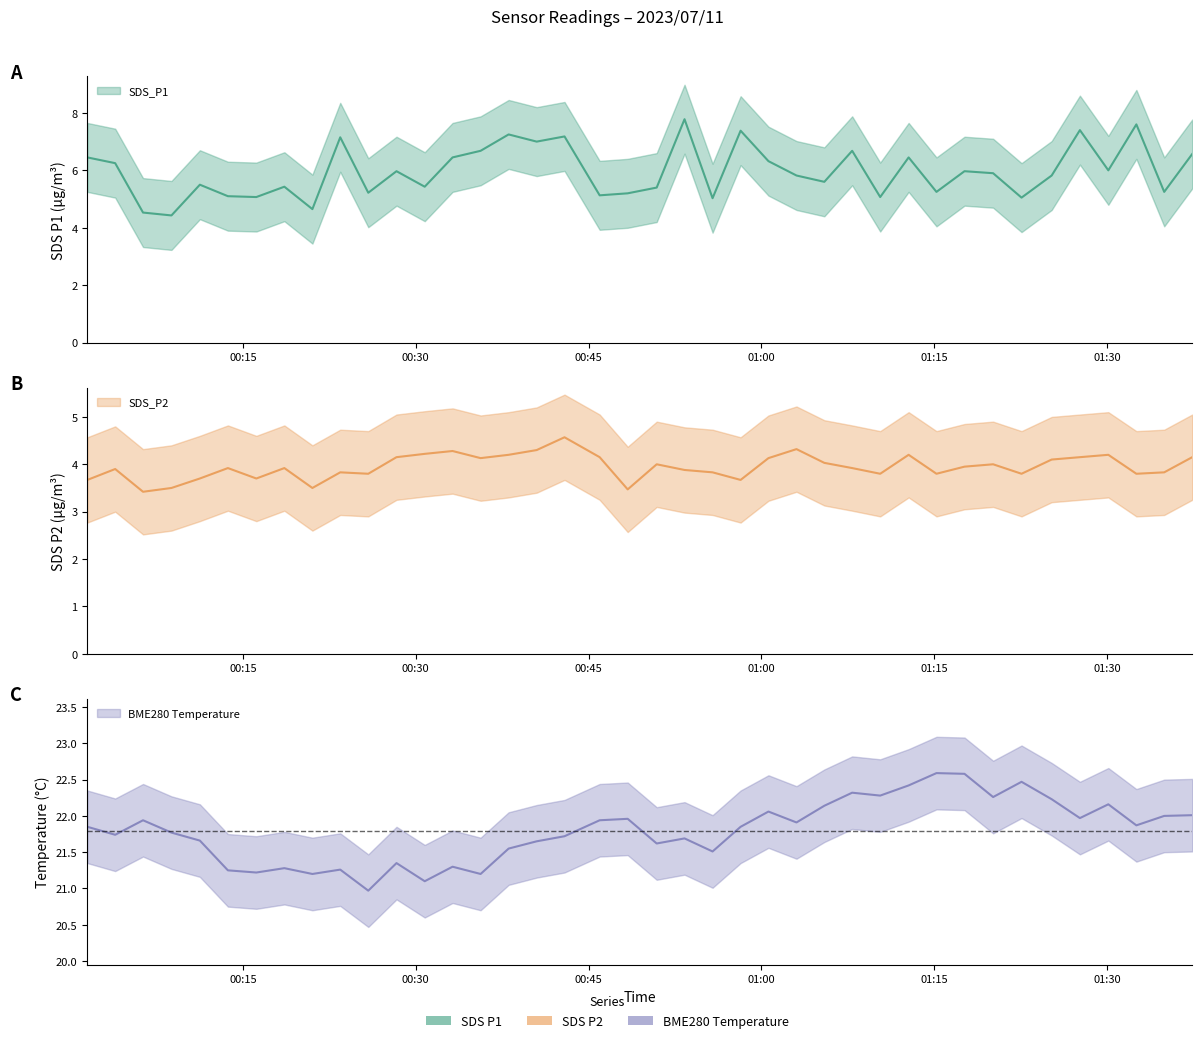

Is it true that BME280_temperature equals 29.1 at 2023/07/11 01:27:39?

False